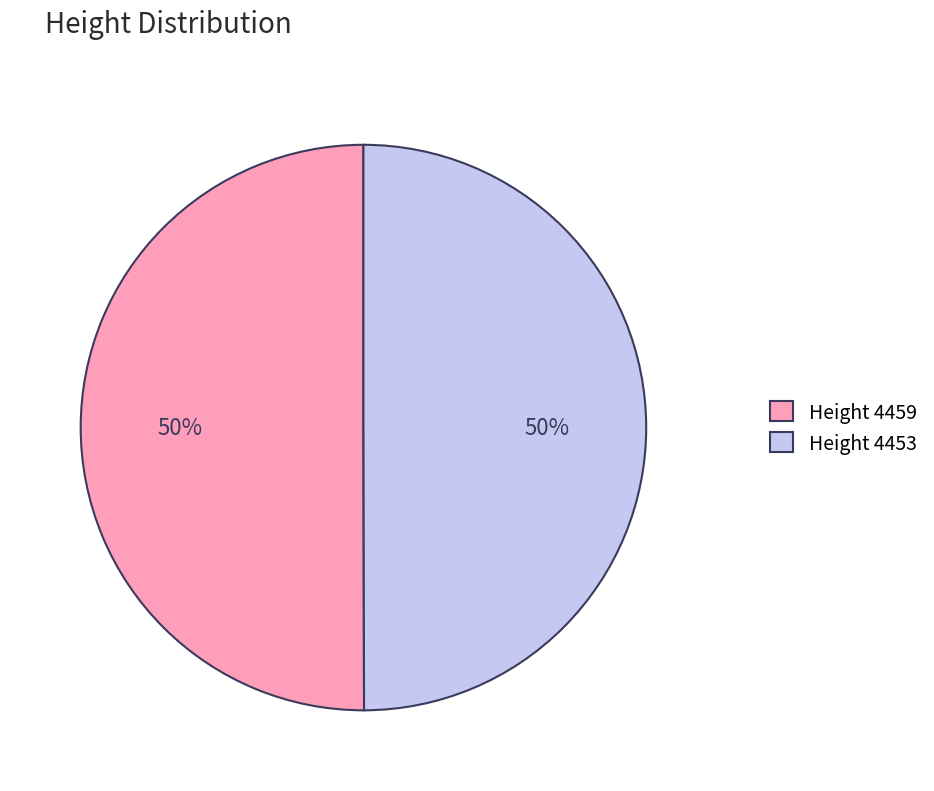

The Height 4453 slice represents 50% of the pie. True or false?

True